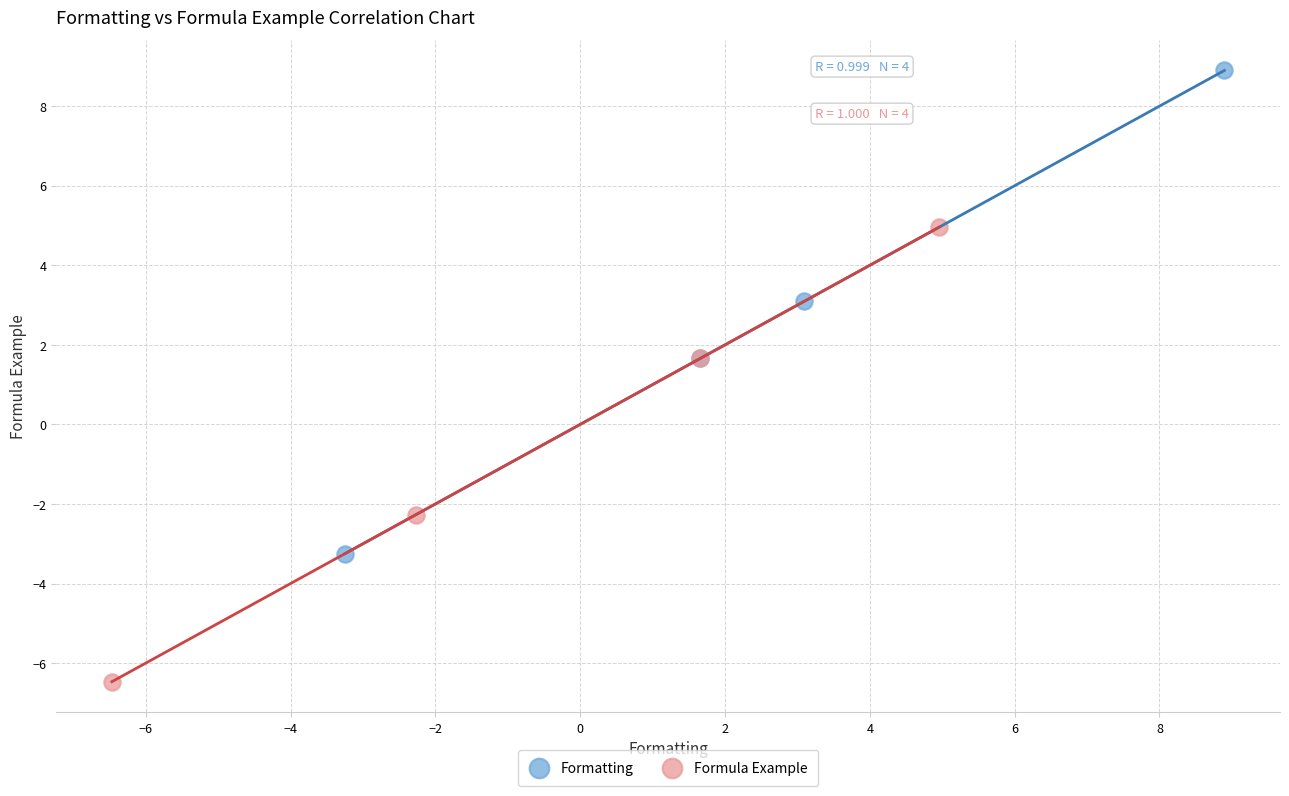

What are all the series names shown in the legend?

Formatting, Formula Example